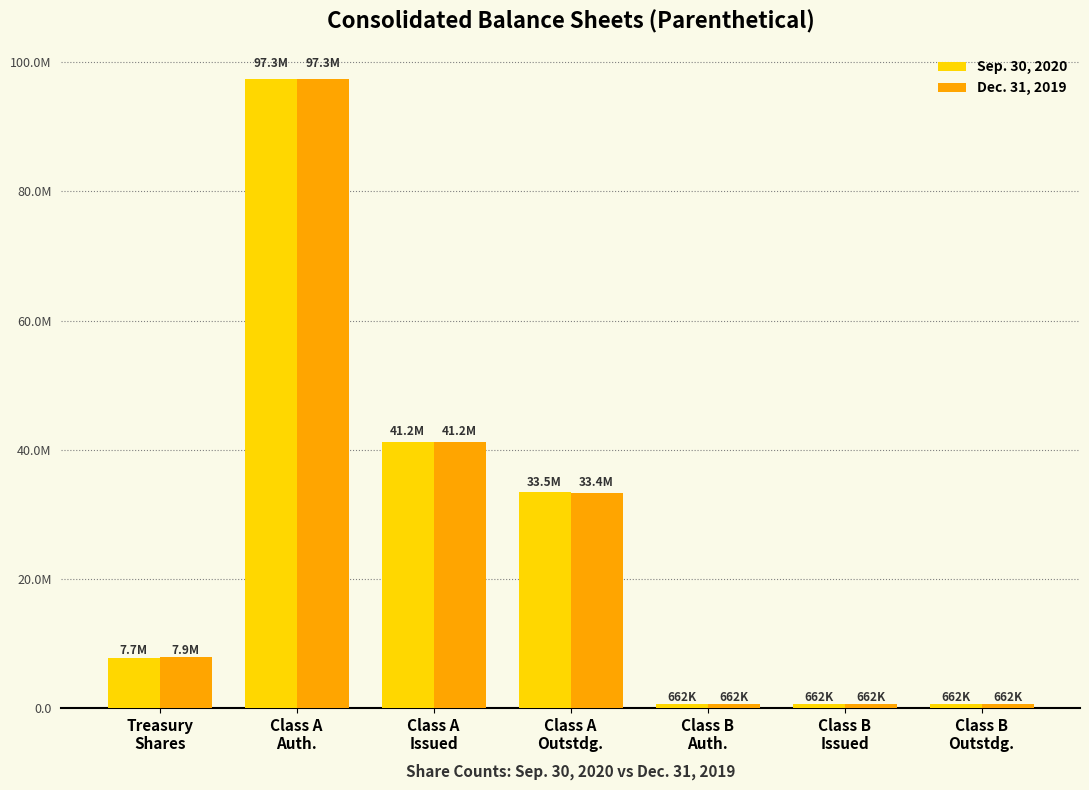

What position from the right is Treasury
Shares?

7